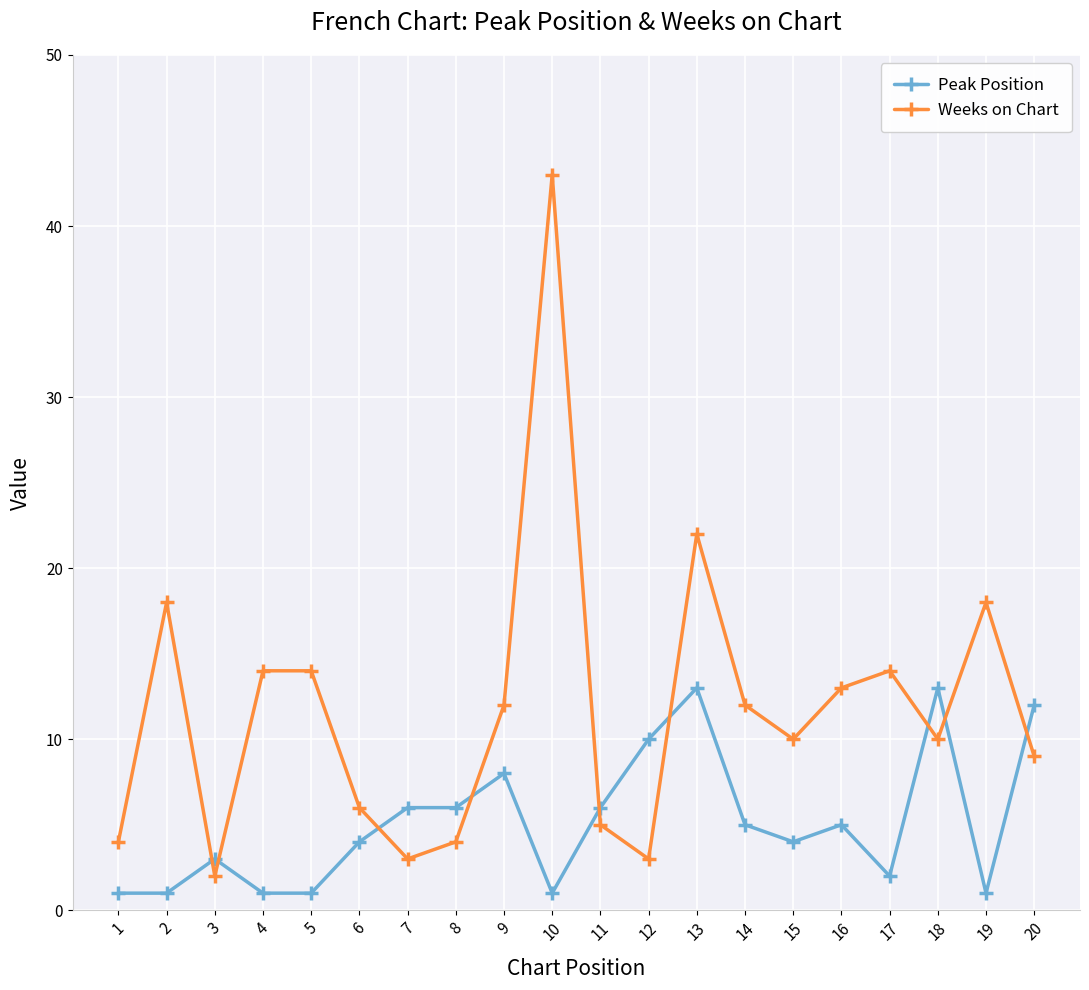

Reading right to left, list all the values displayed in this chart.

Peak Position: 12	1	13	2	5	4	5	13	10	6	1	8	6	6	4	1	1	3	1	1
Weeks on Chart: 9	18	10	14	13	10	12	22	3	5	43	12	4	3	6	14	14	2	18	4